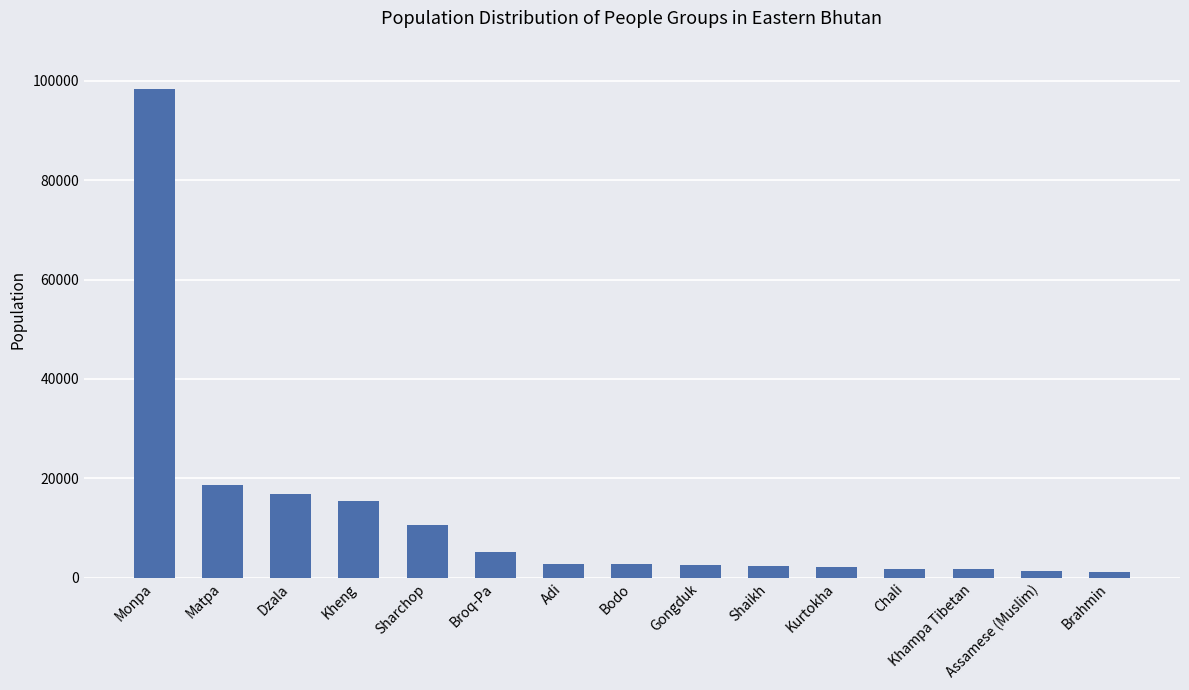

What position from the right is Dzala?

13